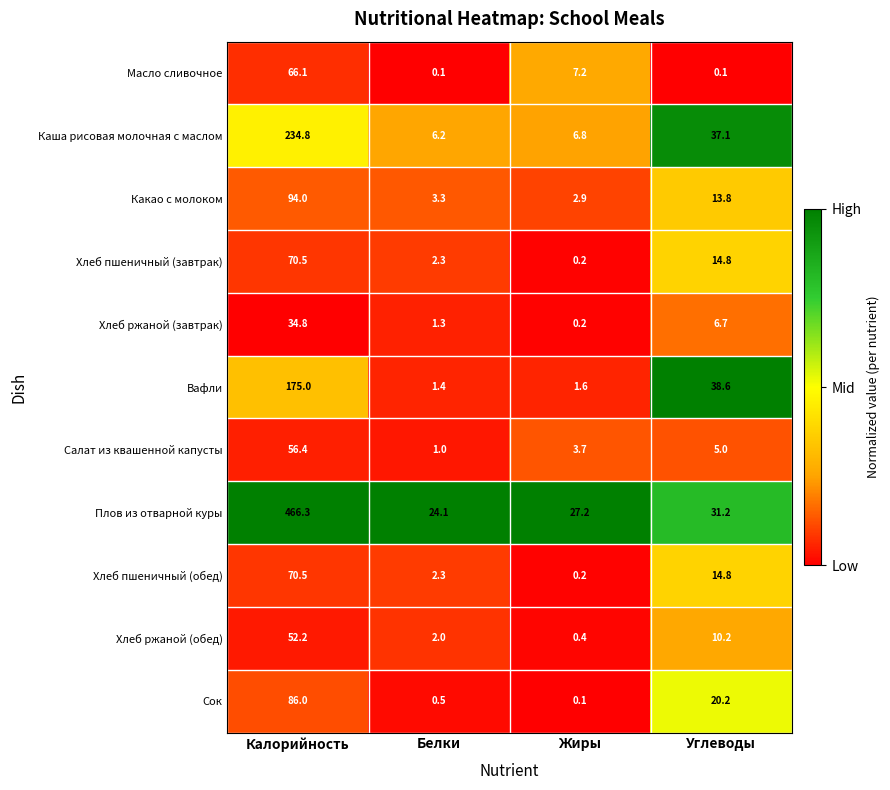

What is the difference between the maximum and minimum values in the Сок series?

85.9